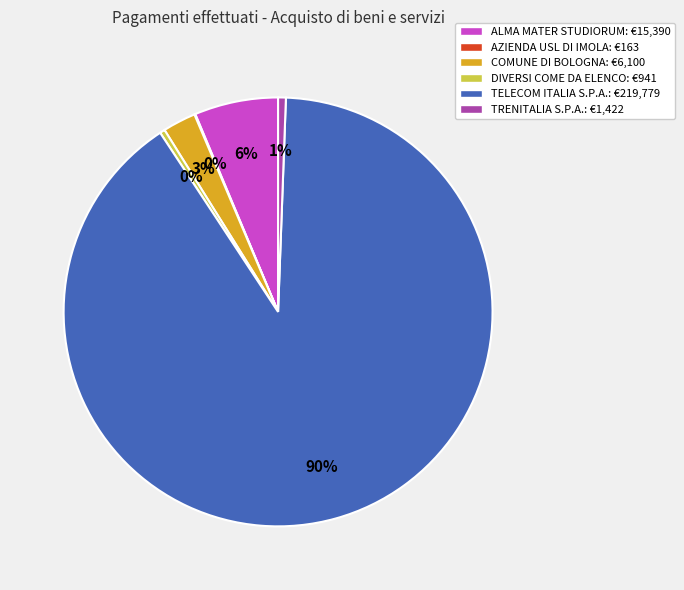

What is the ratio of the value at TELECOM ITALIA S.P.A. to the value at DIVERSI COME DA ELENCO?

233.5